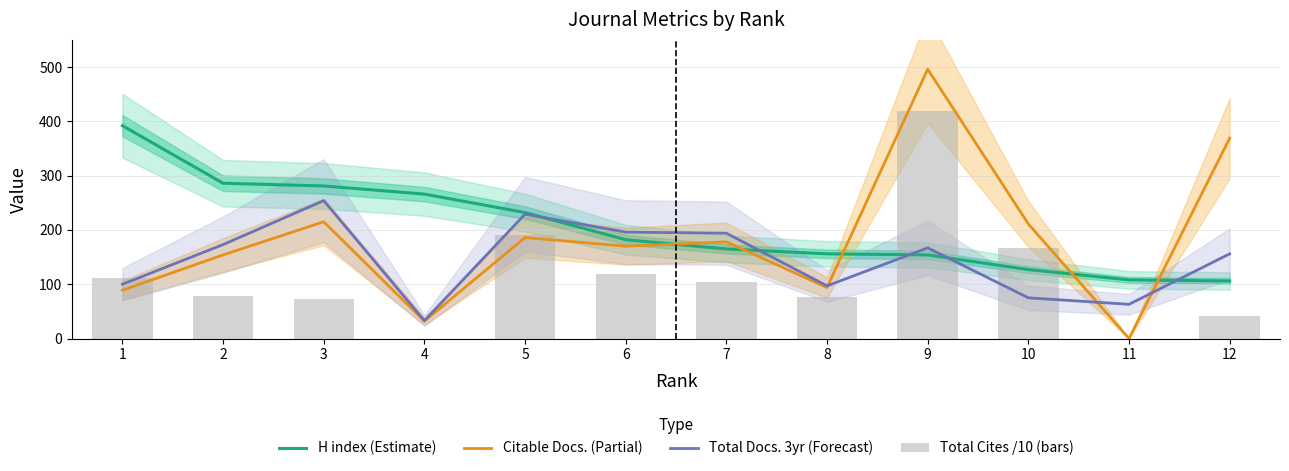

Which series changed the most between 5 and 7?

Total Cites /10 (bars)